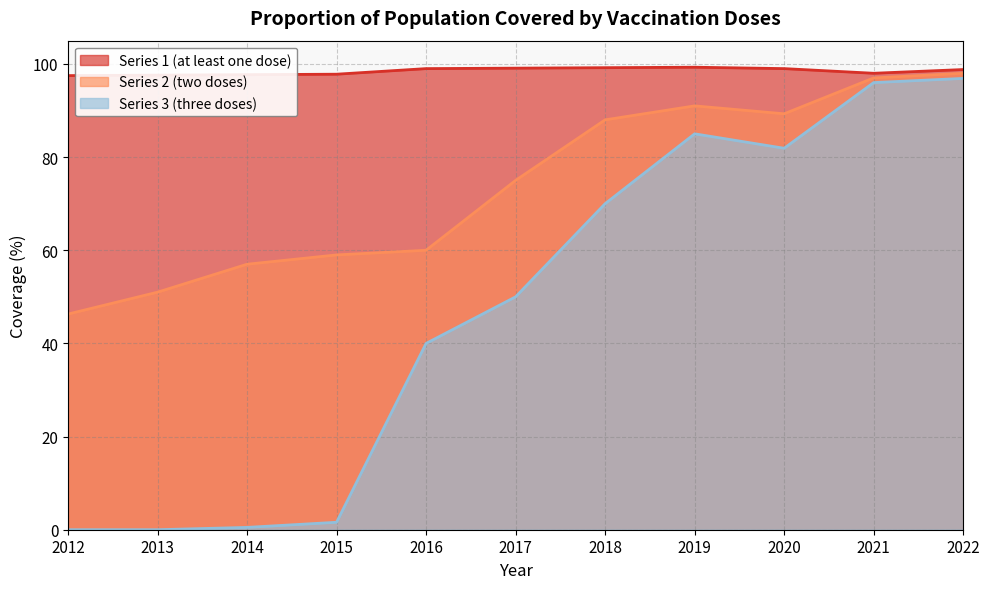

Does the chart display data point markers on the line(s)?

No